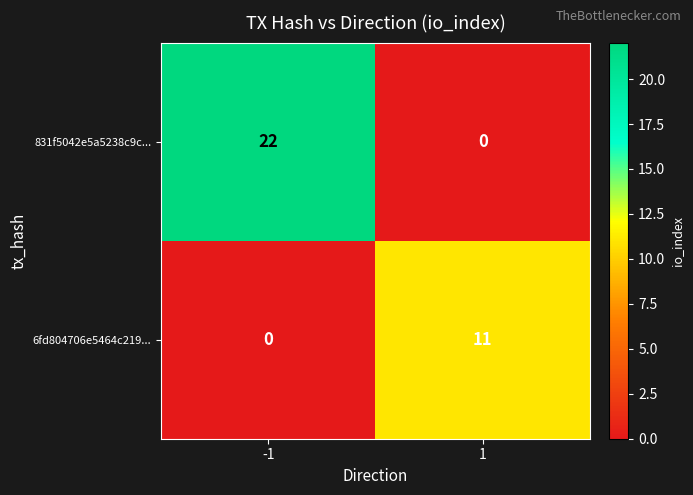

What is the sum of all 831f5042e5a5238c9c... values?

22